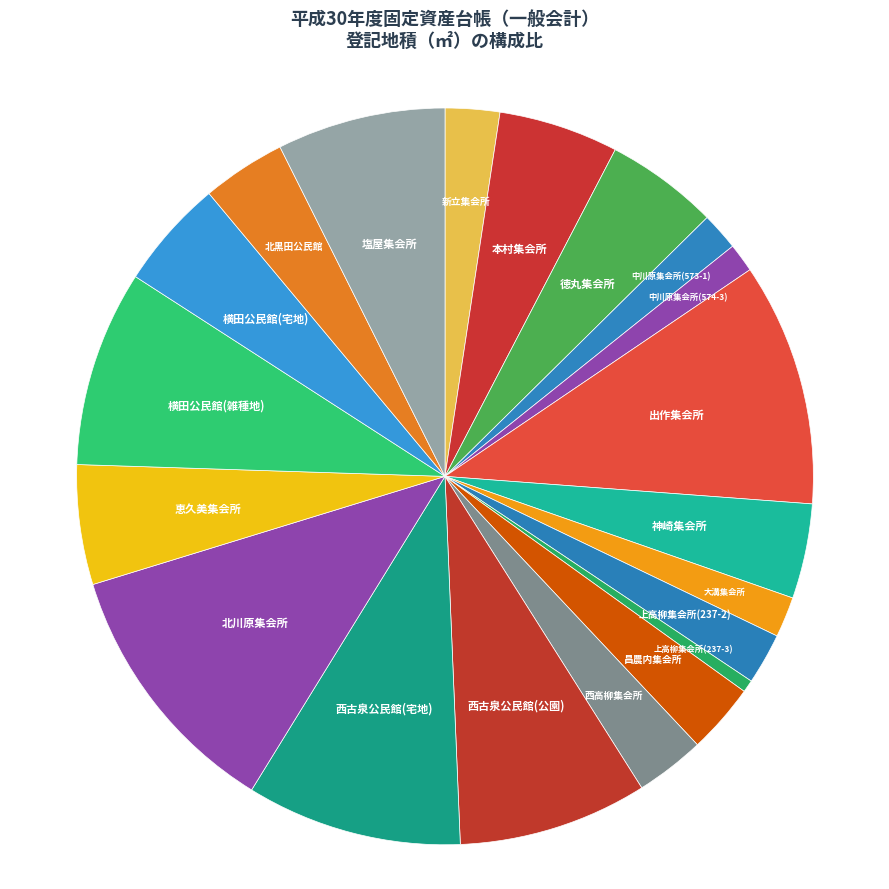

Which category has the smallest portion of the pie?

上高柳集会所(237-3)